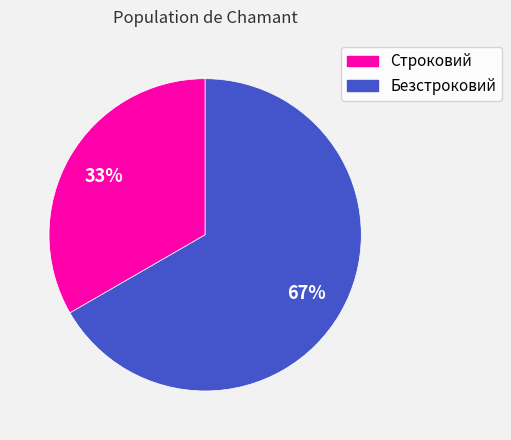

What percentage is the Безстроковий slice, to the nearest percent?

67%